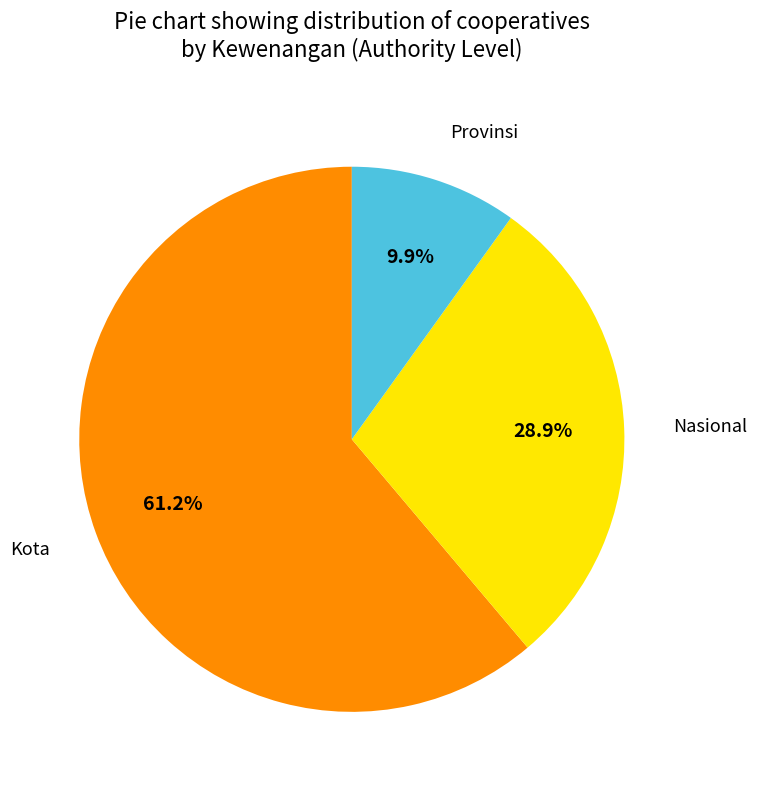

How many slices are in this pie chart?

3